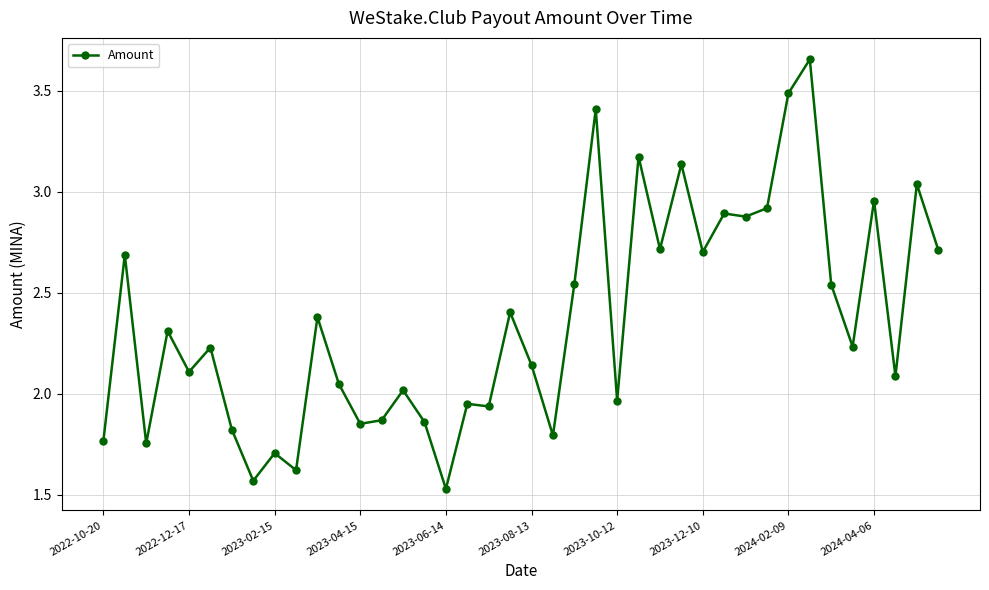

True or false: the data has more than 0 interior local peaks.

True